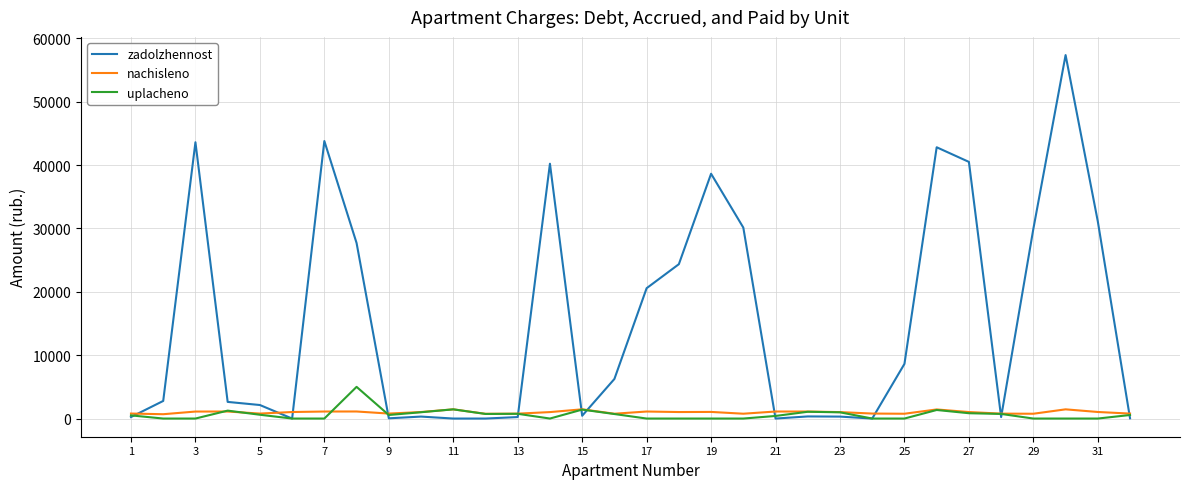

Rank the series by their maximum value, from lowest to highest.

nachisleno, uplacheno, zadolzhennost